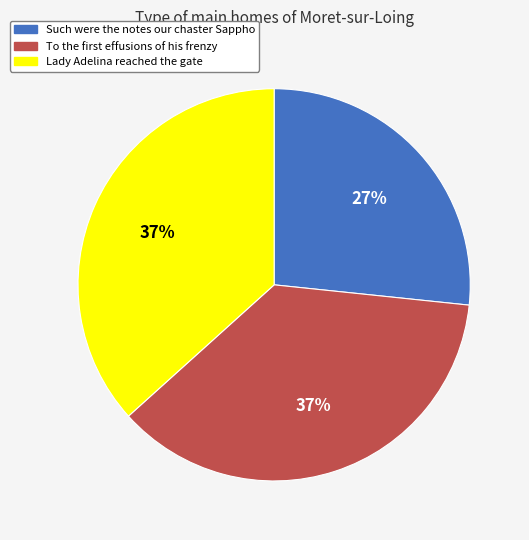

Which category has the smallest portion of the pie?

Such were the notes our chaster Sappho